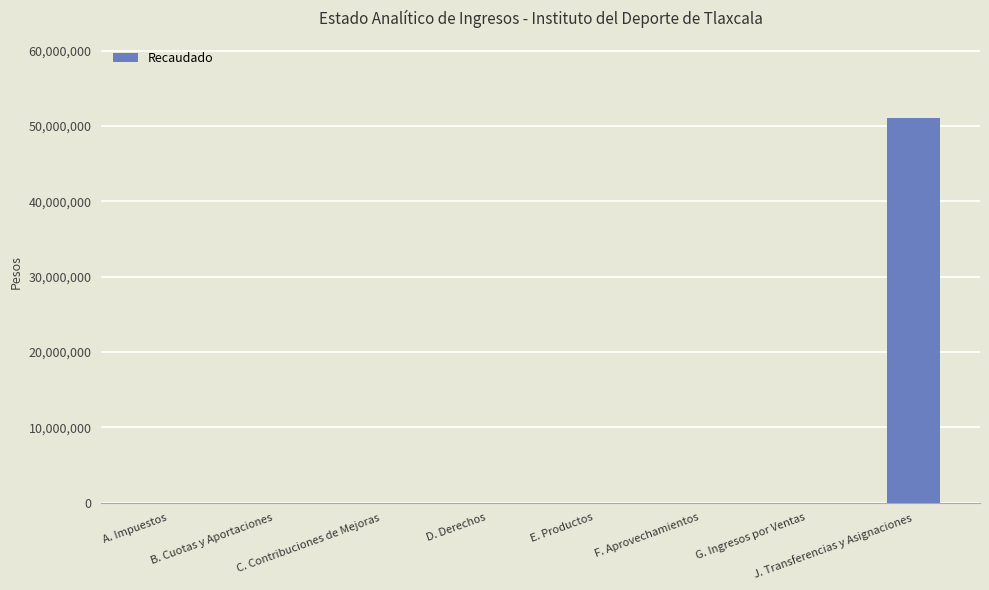

What is the sum of all values?

51058329